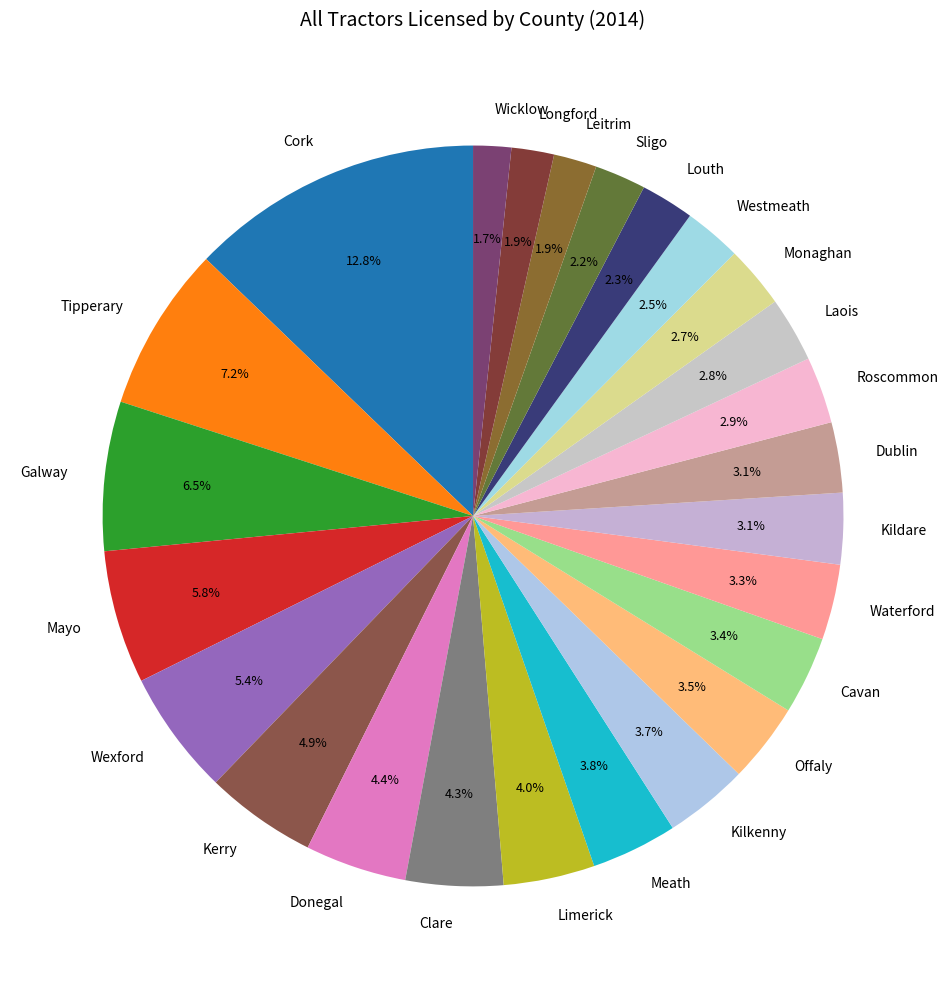

Between Mayo and Roscommon, which is larger?

Mayo